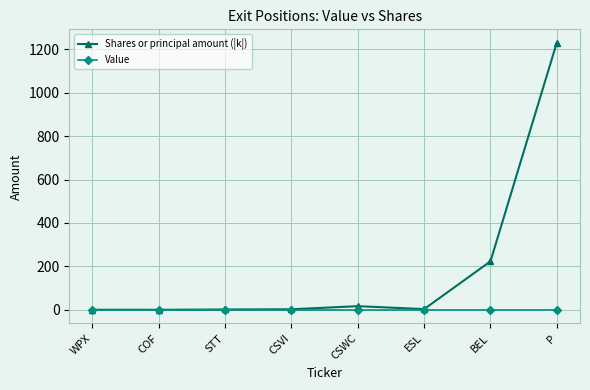

At which label is Shares or principal amount (|k|) closest to 615?

BEL